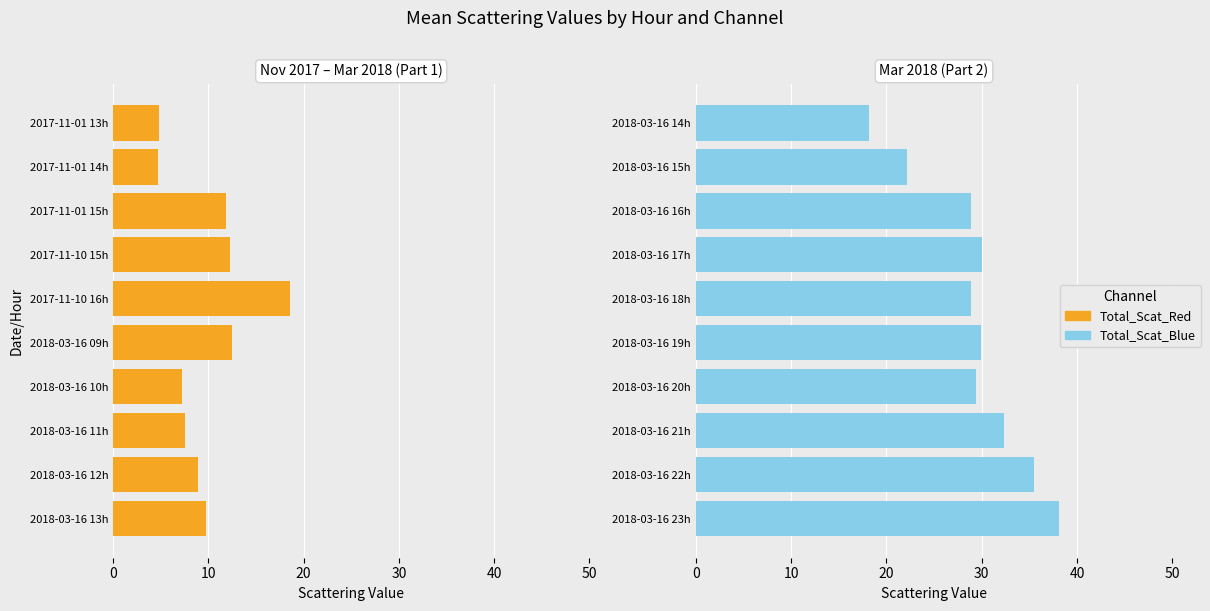

What is the spread (max minus min) of values at 20?

17.0